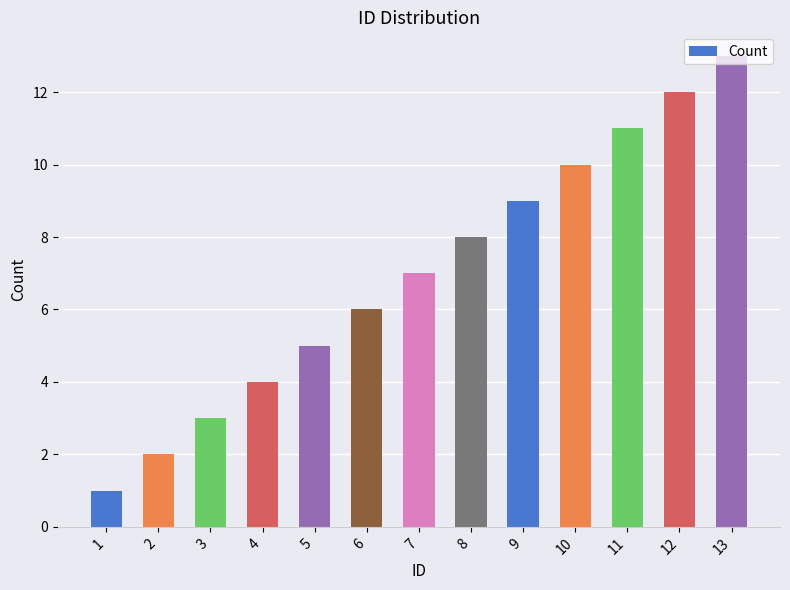

Is it true that the value at 6 is 6?

True